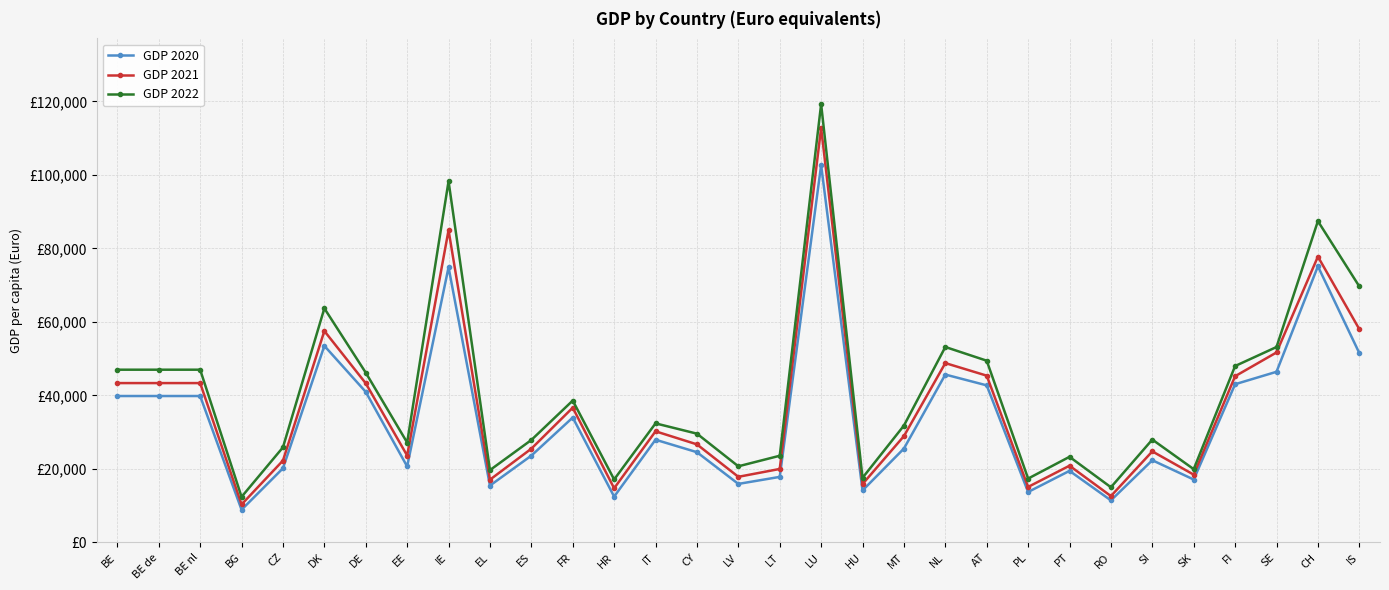

Count the number of categories in the chart.

31